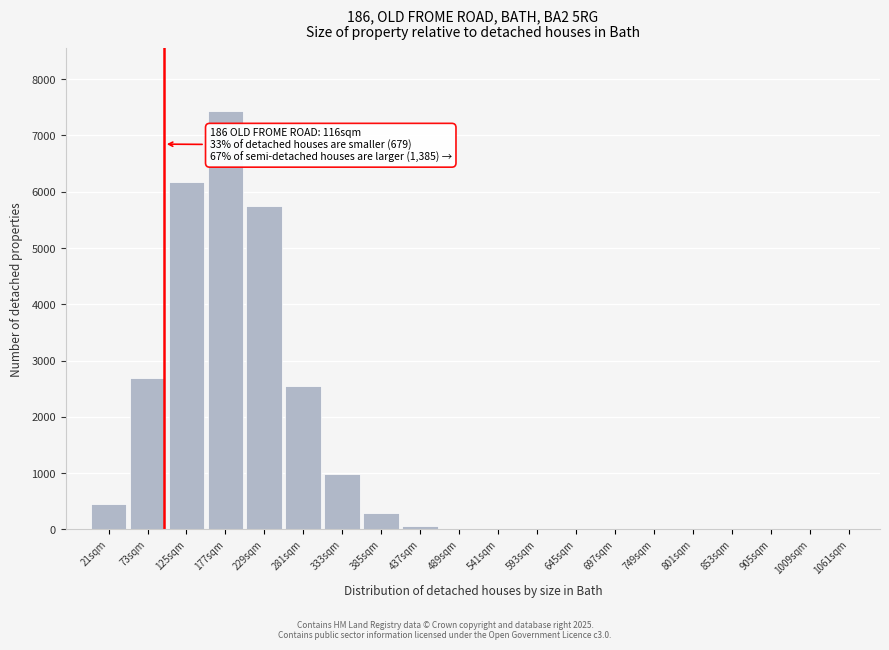

What is the sum of all values?

26391